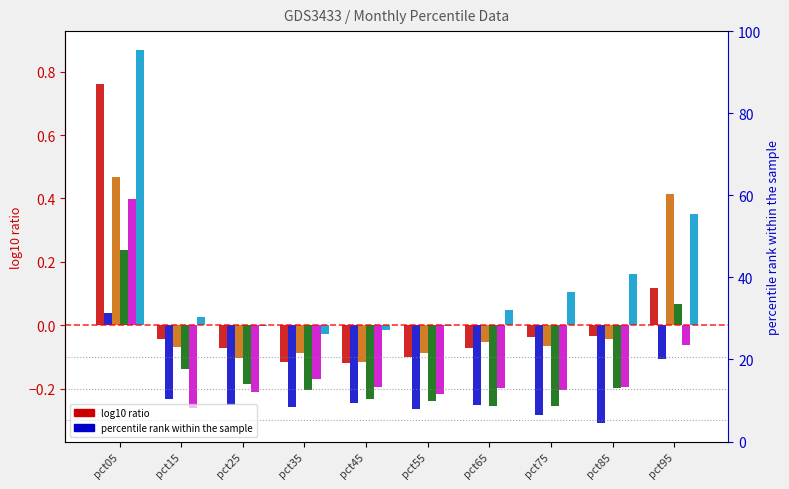

The value of Jan at pct55 is -0.0. True or false?

False